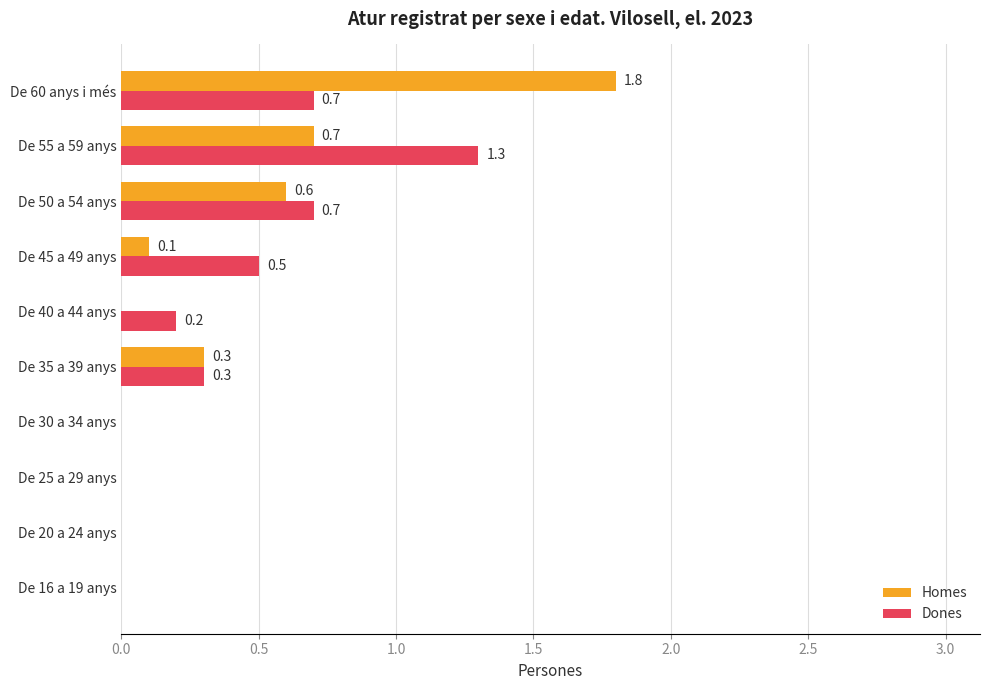

Which series has the largest total across all categories?

Dones